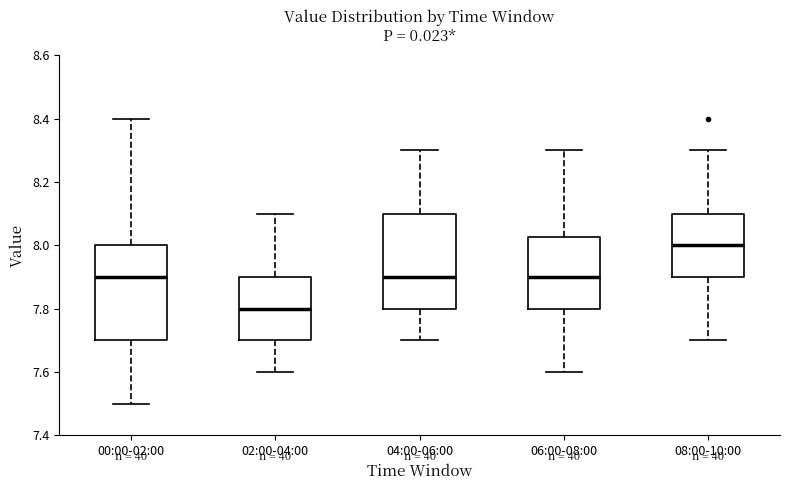

Which box's median line is the lowest?

02:00-04:00